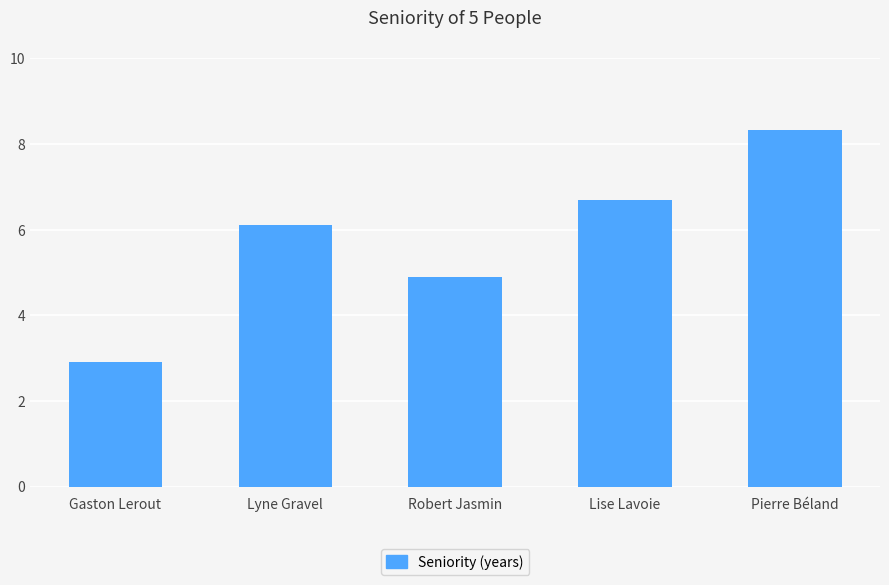

Which category has the highest value across all series?

Pierre Béland